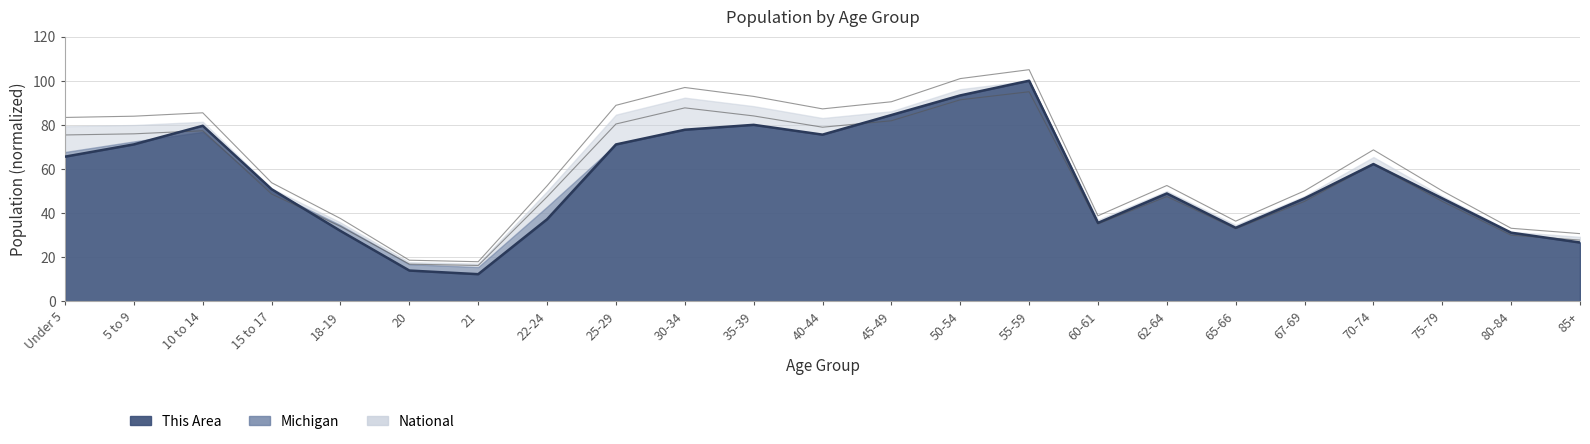

How many lines are shown in the chart?

3